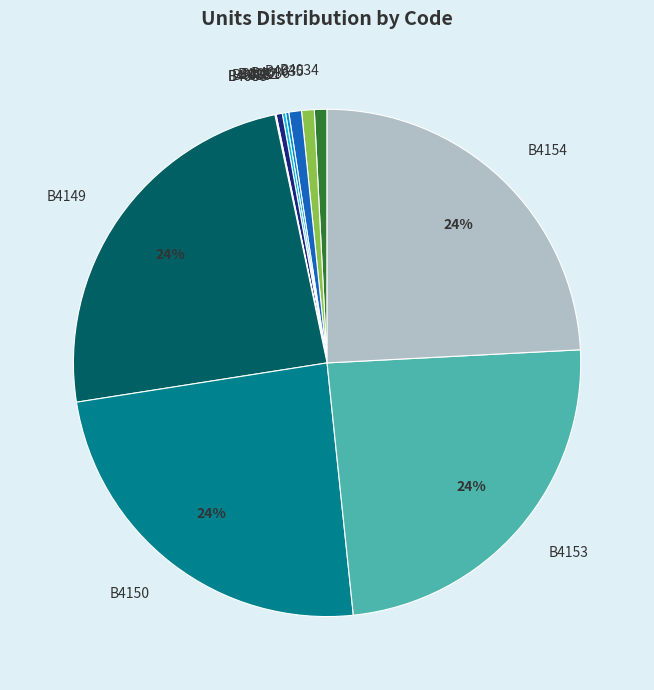

To the nearest percent, what percentage of the pie is B4154?

24%